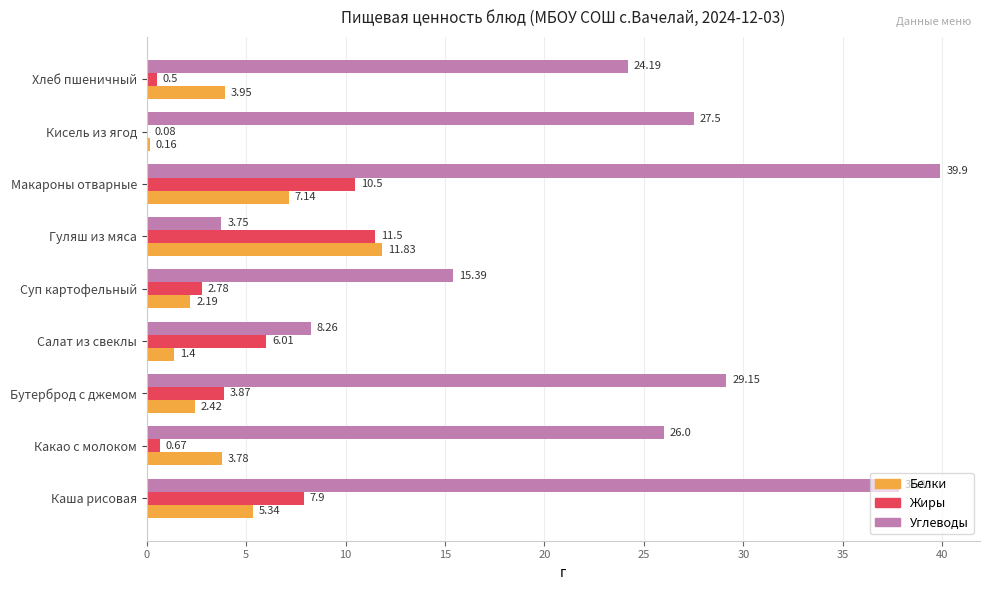

What is the sum of all Жиры values?

43.8